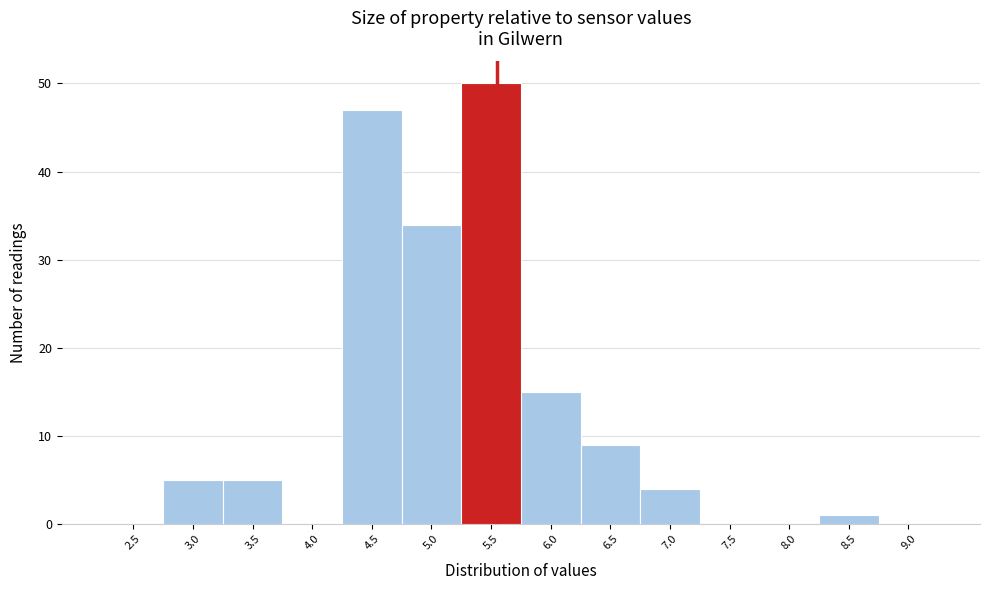

Reading left to right, what are all the values shown in this chart?

2.5=0	3.0=5	3.5=5	4.0=0	4.5=47	5.0=34	5.5=50	6.0=15	6.5=9	7.0=4	7.5=0	8.0=0	8.5=1	9.0=0